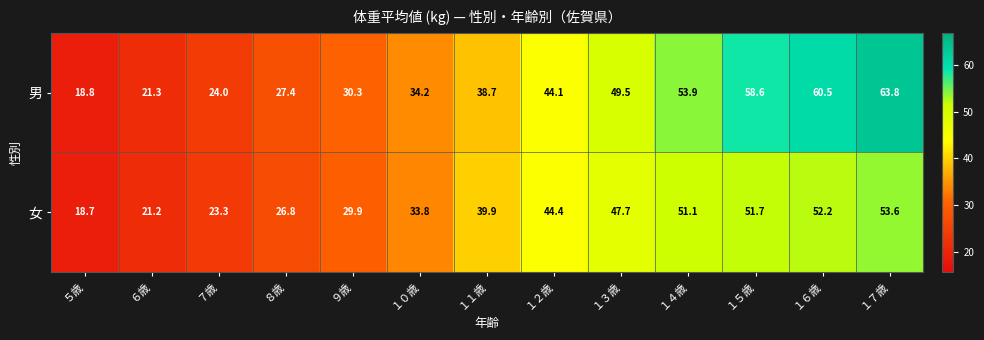

What is the highest value of the 女 series?

53.6